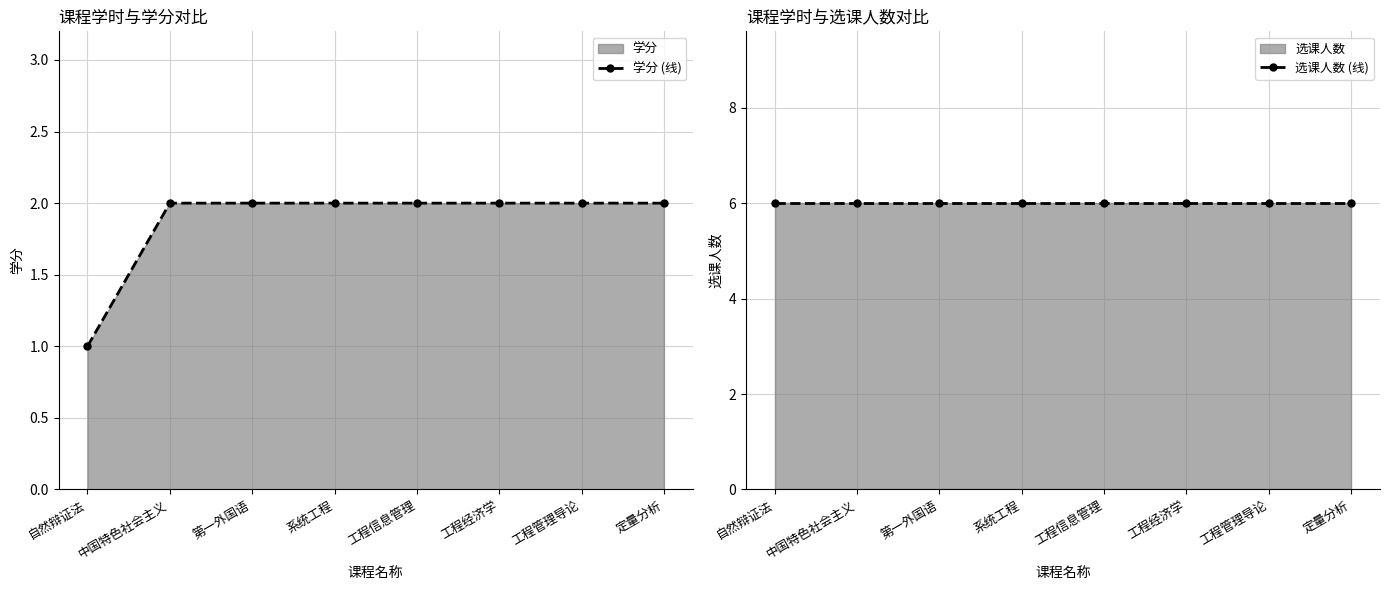

True or false: 学分 (线) has more than 0 interior local peaks.

False